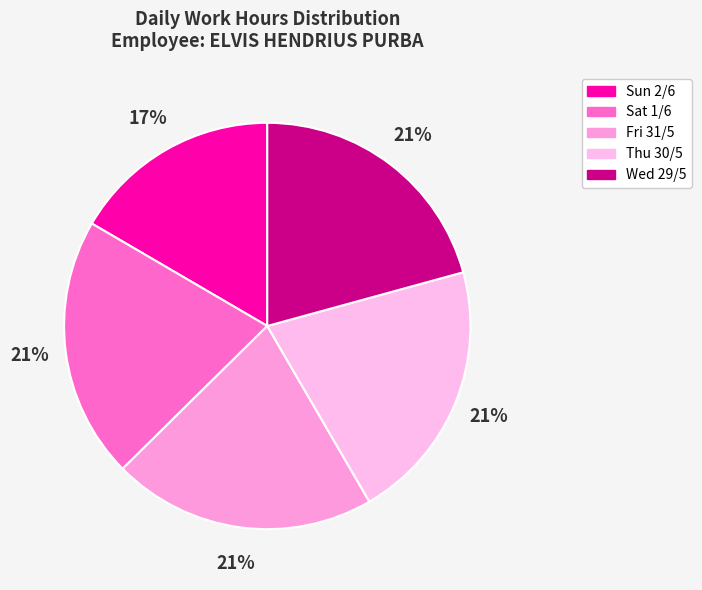

To the nearest percent, what is the combined percentage of Sat 1/6 and Fri 31/5?

42%